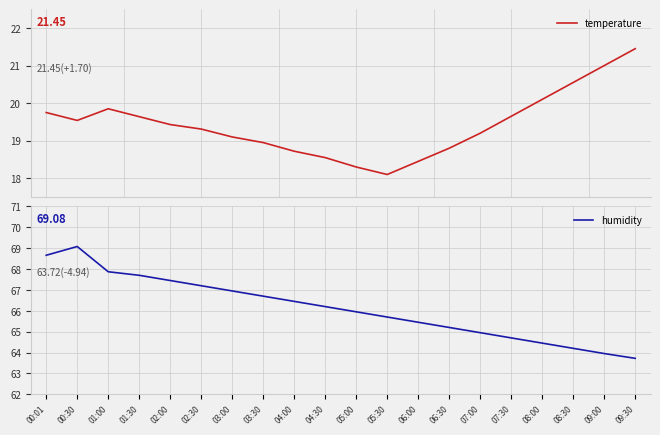

Reading left to right, what are all the values shown in this chart?

temperature: 19.8	19.5	19.9	19.6	19.4	19.3	19.1	18.9	18.7	18.6	18.3	18.1	18.4	18.8	19.2	19.6	20.1	20.6	21.0	21.4
humidity: 68.7	69.1	67.9	67.7	67.5	67.2	67.0	66.7	66.5	66.2	66.0	65.7	65.5	65.2	65.0	64.7	64.5	64.2	64.0	63.7